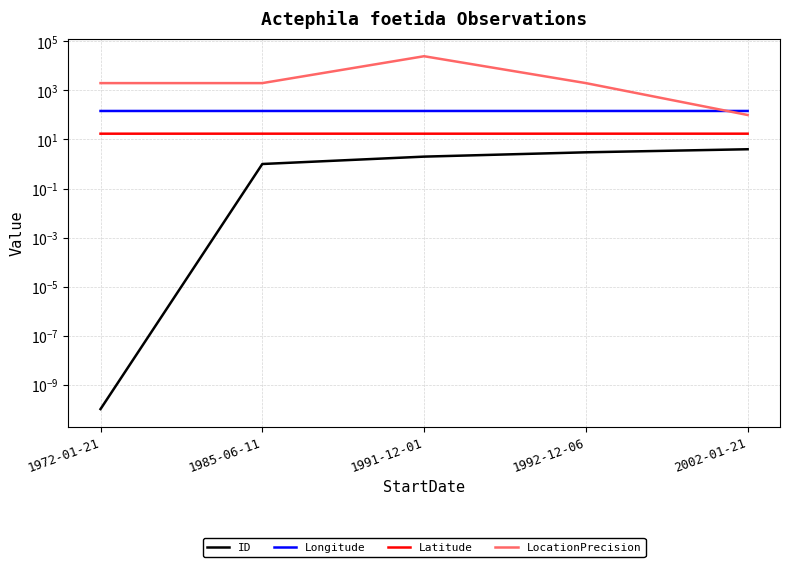

Read the Longitude value at 2002-01-21.

145.9